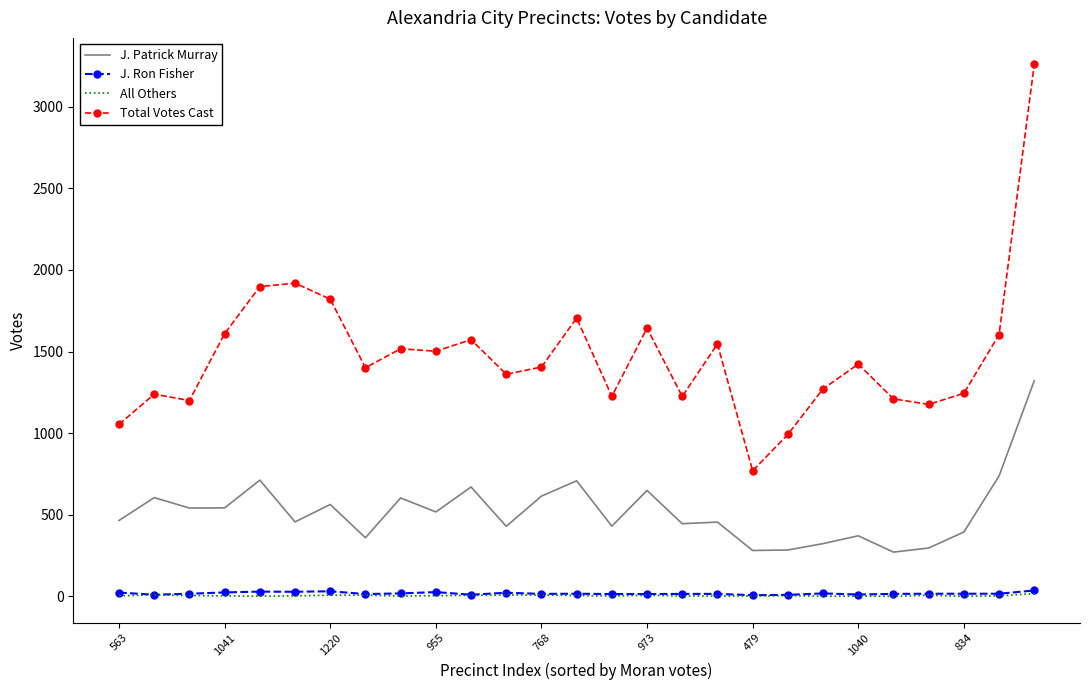

Which series has the largest range (max minus min)?

Total Votes Cast